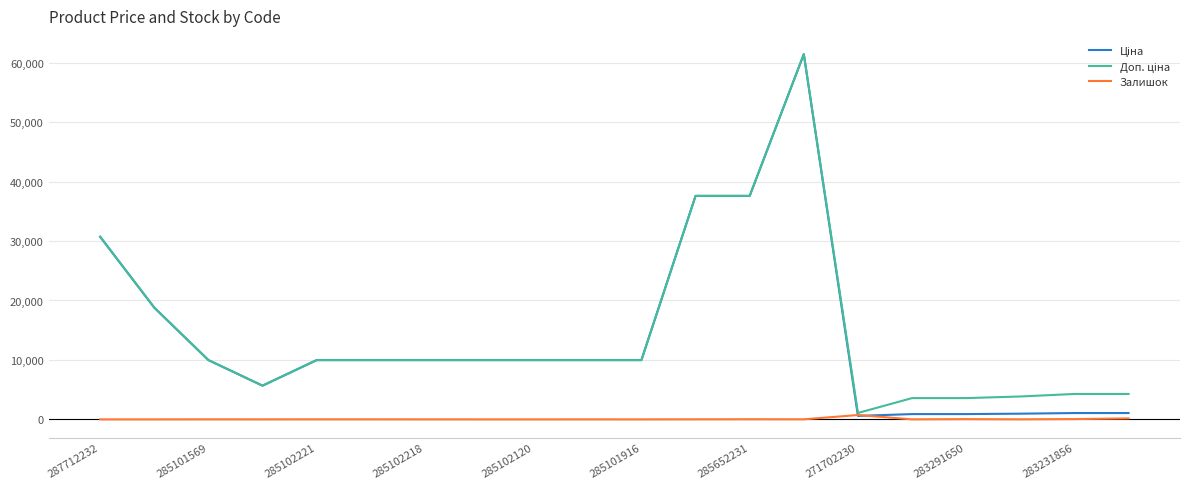

What is the greatest value displayed?

61434.3